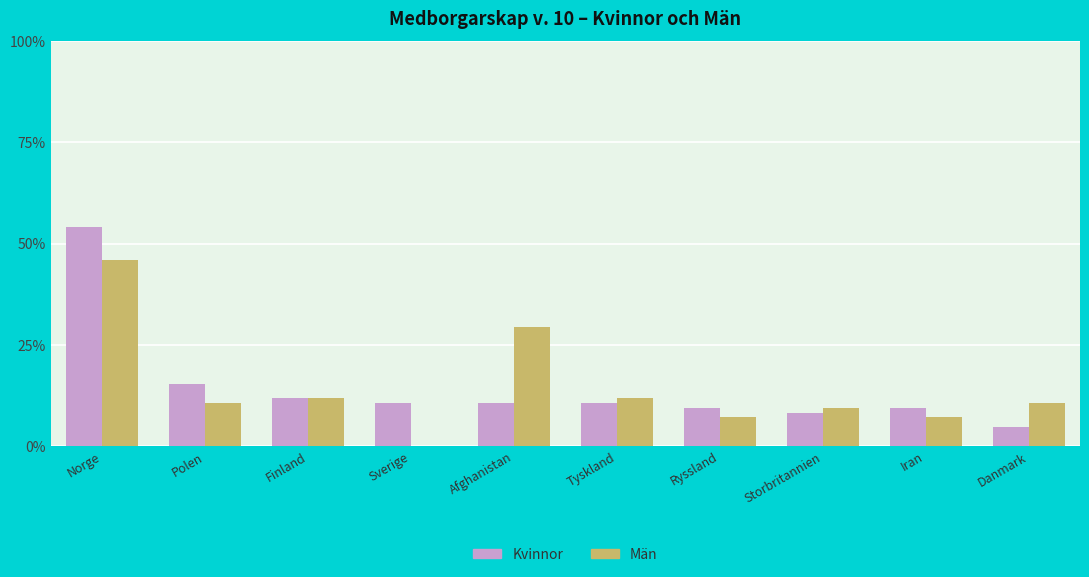

The value of Män at Ryssland is 7.1. True or false?

True